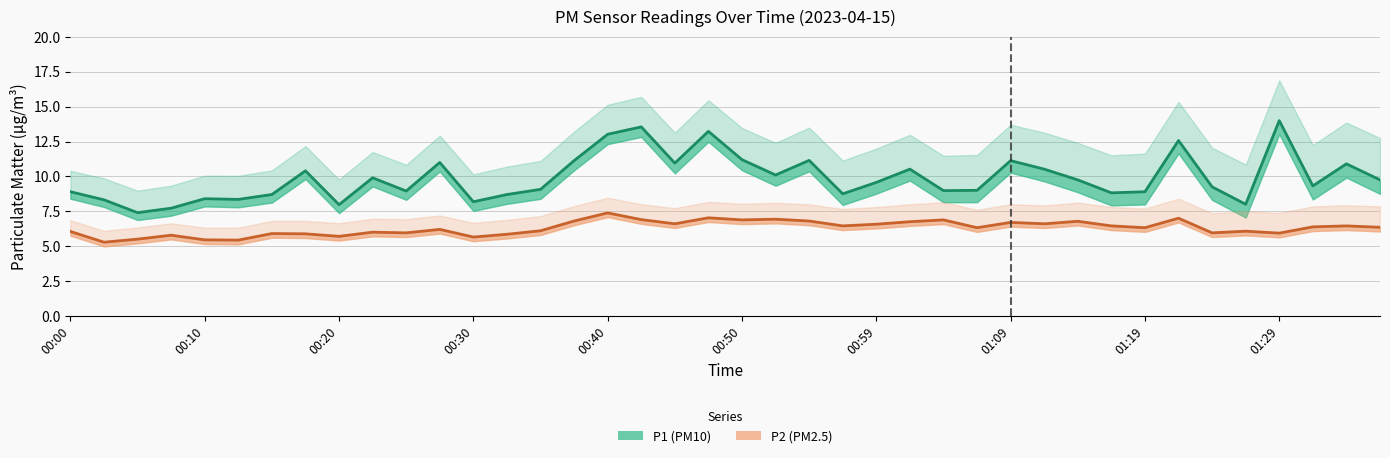

What is the greatest value displayed?

14.0